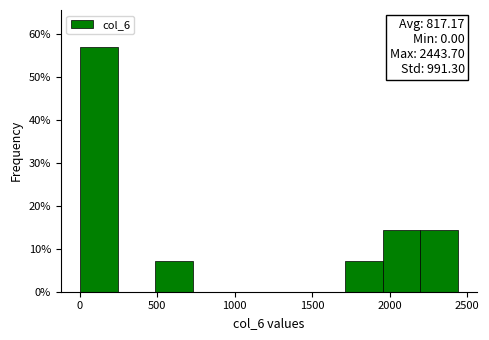

Over which range of the x-axis is the bar tallest?

0 to 250